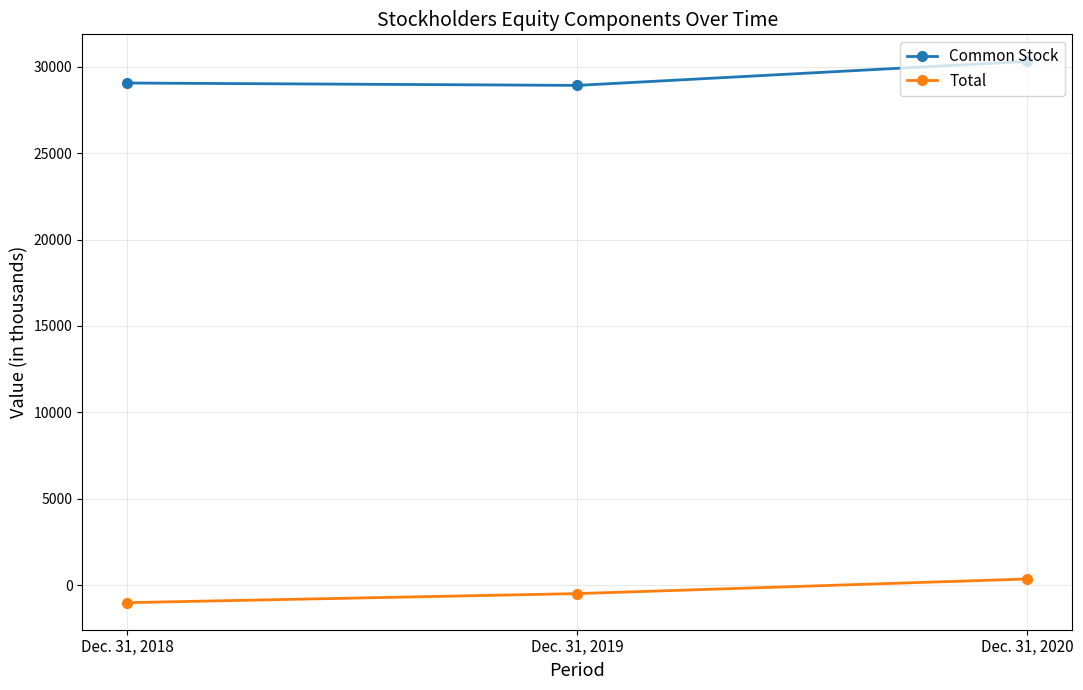

How many series are shown in this chart?

2